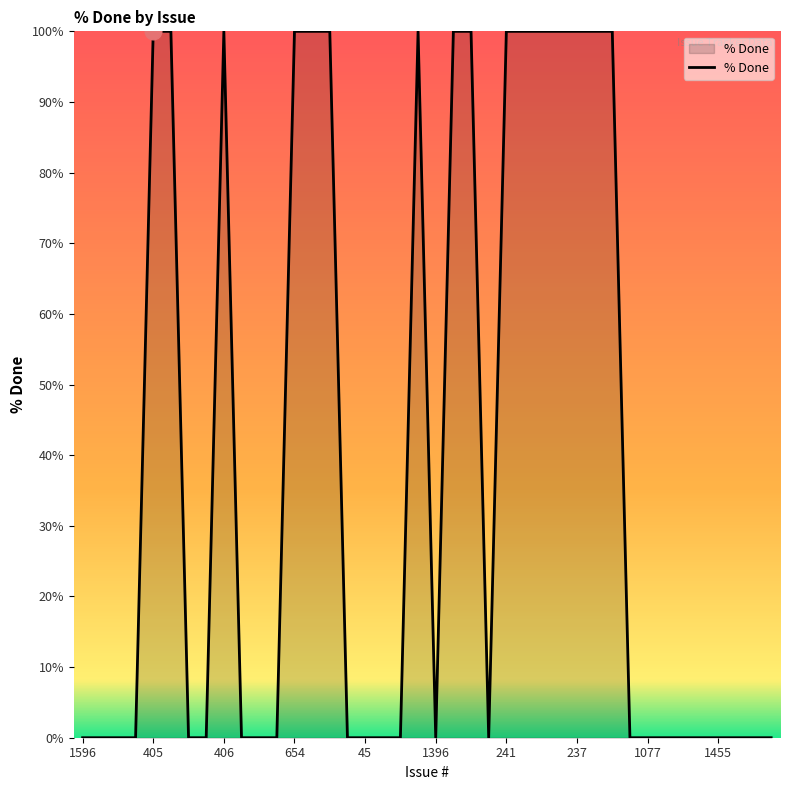

What is the difference between the maximum and minimum values?

100